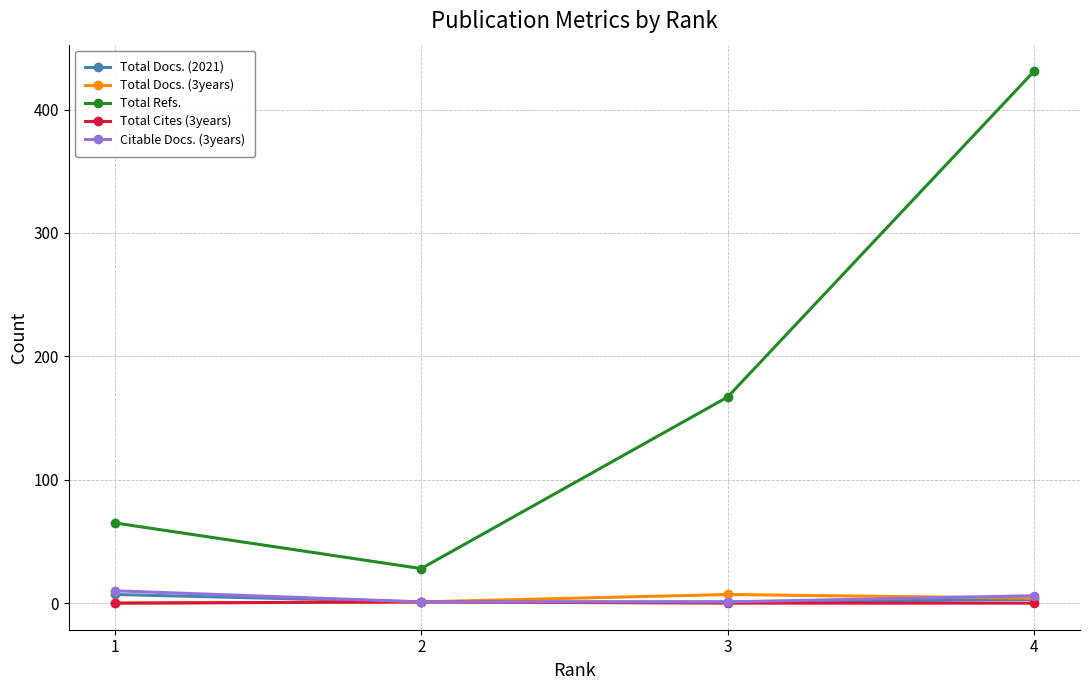

True or false: Total Cites (3years) and Total Refs. intersect in this chart.

False